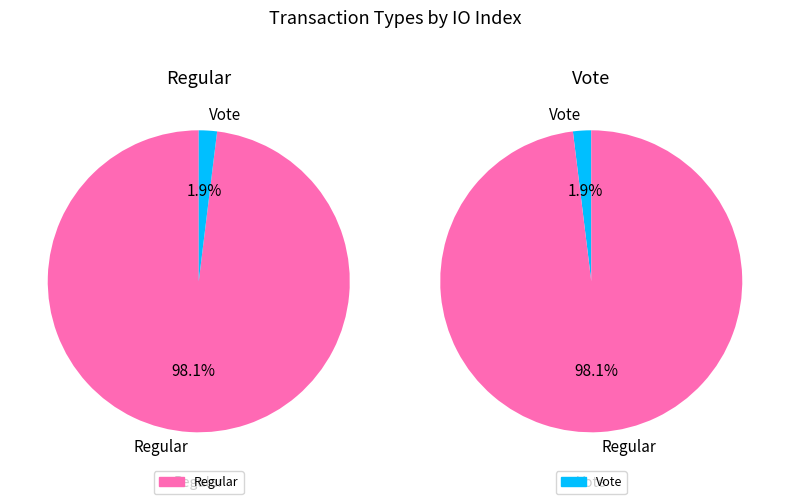

How many segments does this pie chart have?

2